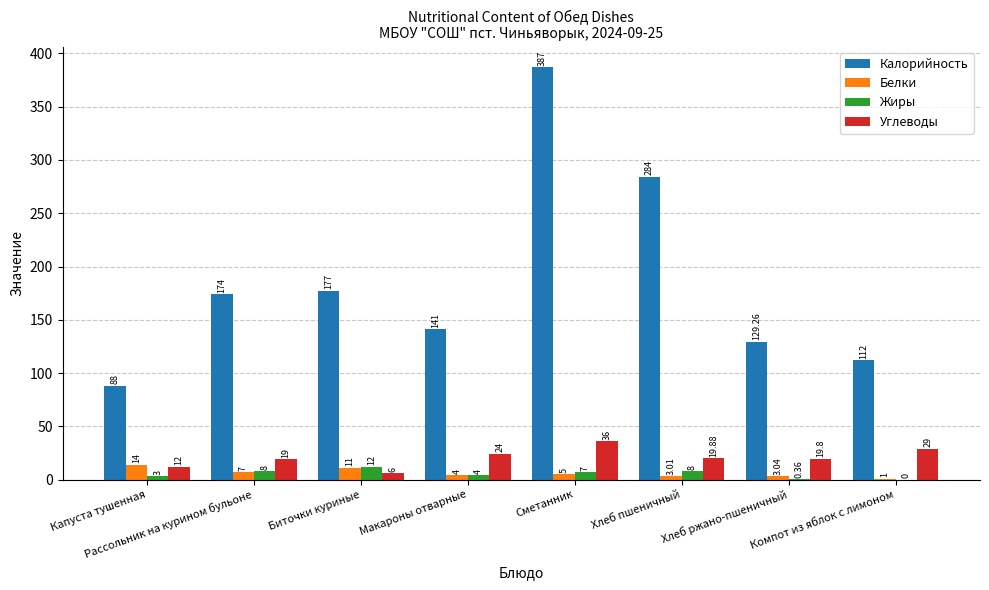

What is the difference between the maximum and minimum values in the Калорийность series?

299.0